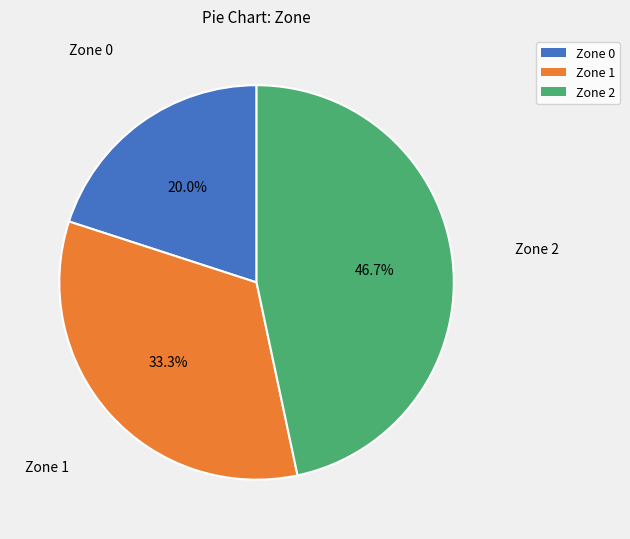

Does any single category account for the majority?

No